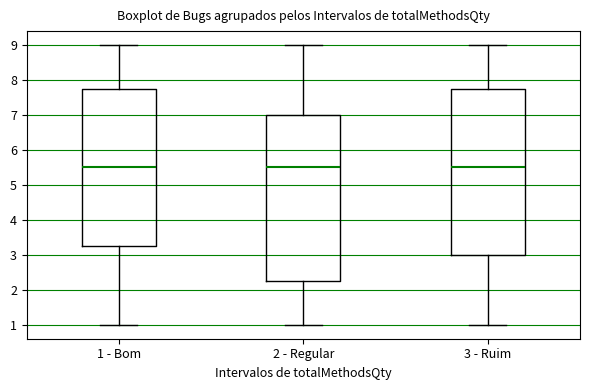

Reading left to right, transcribe this box plot: for each box, give where its median line is, the range the box spans, and where its two whiskers end, as read against the y-axis. The values are not printed on the chart, so give them approximately, as read against the axis.

1 - Bom: median 5.5, box 3.3 to 7.8, whiskers 1.0 to 9.0
2 - Regular: median 5.5, box 2.3 to 7.0, whiskers 1.0 to 9.0
3 - Ruim: median 5.5, box 3.0 to 7.8, whiskers 1.0 to 9.0